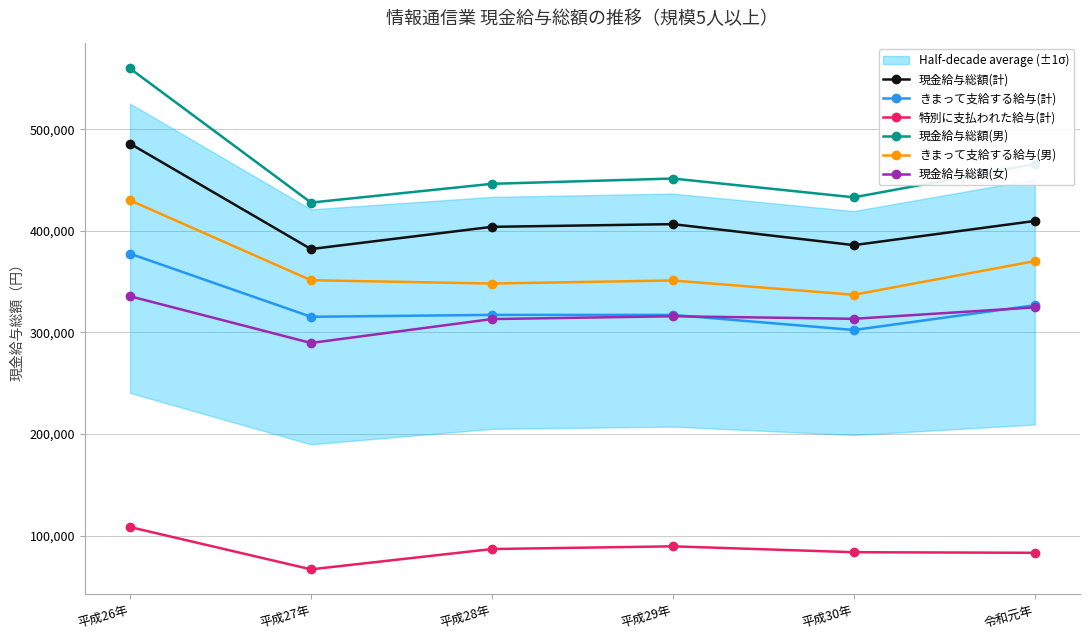

What position from the left is 平成26年?

1